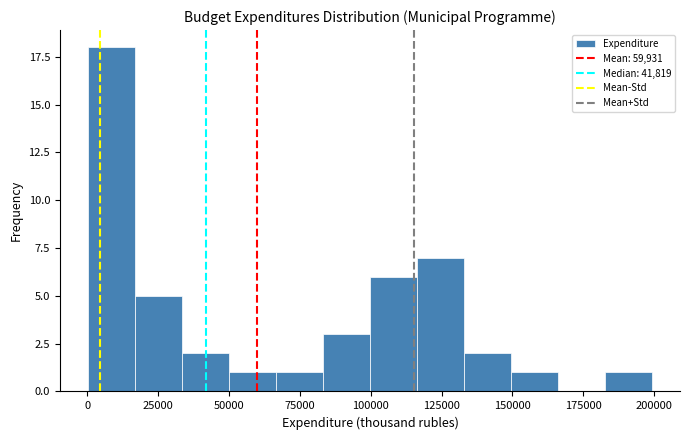

Around what value on the x-axis is the tallest bar? Give the approximate position of its centre, as read against the axis.

10000